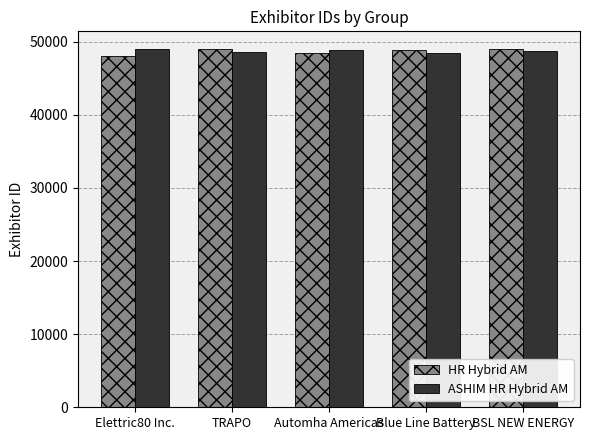

How many bars are there in each group?

2